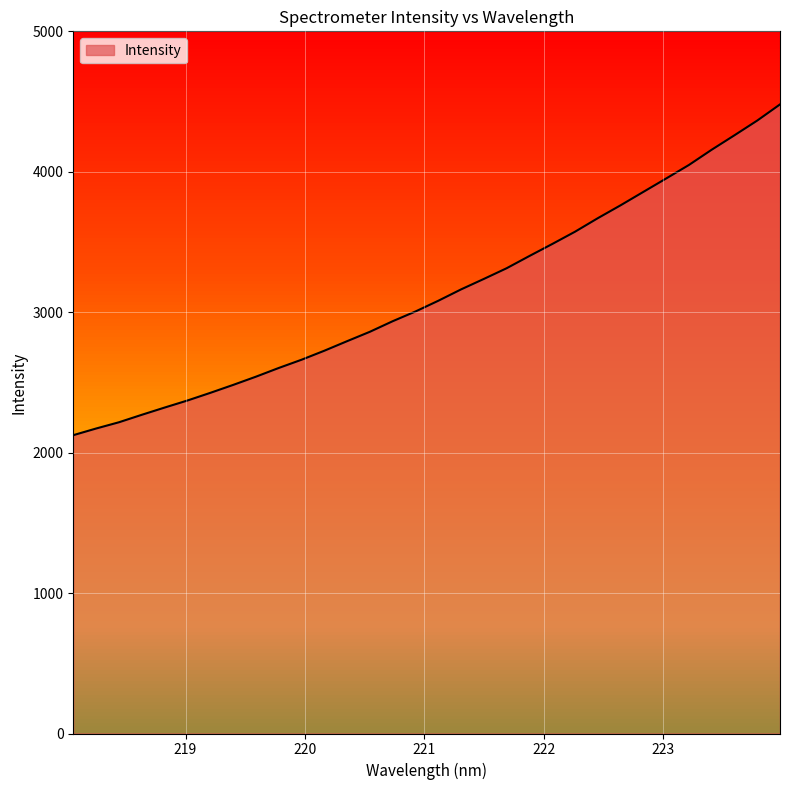

True or false: there are more than 2 points higher than both neighbors.

False